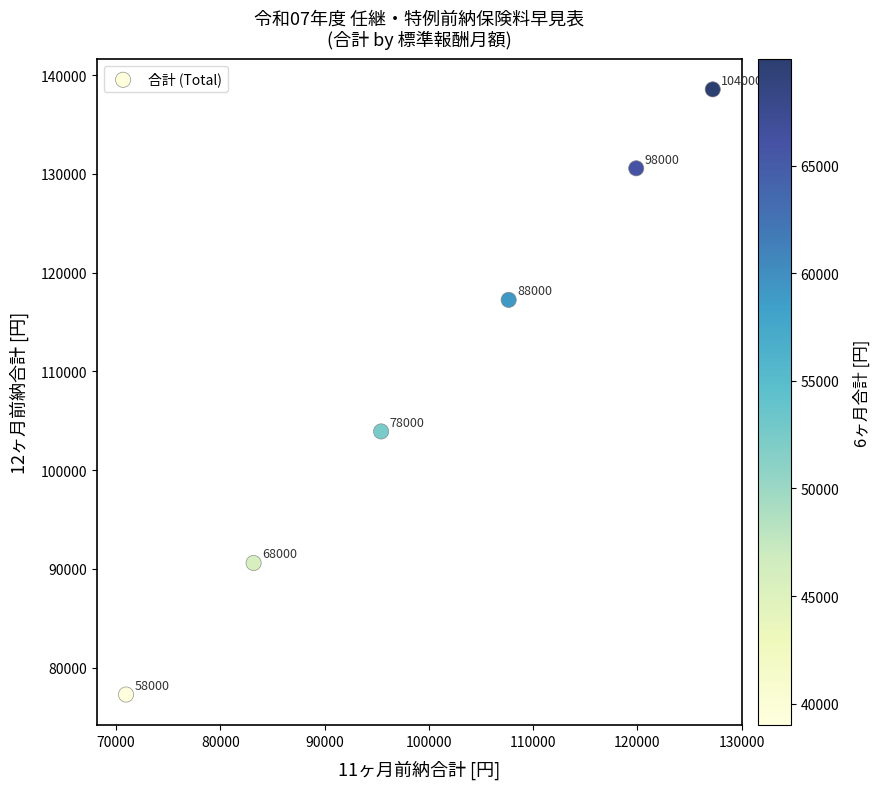

What Y value in the scatter plot is closest to 107914?

103917